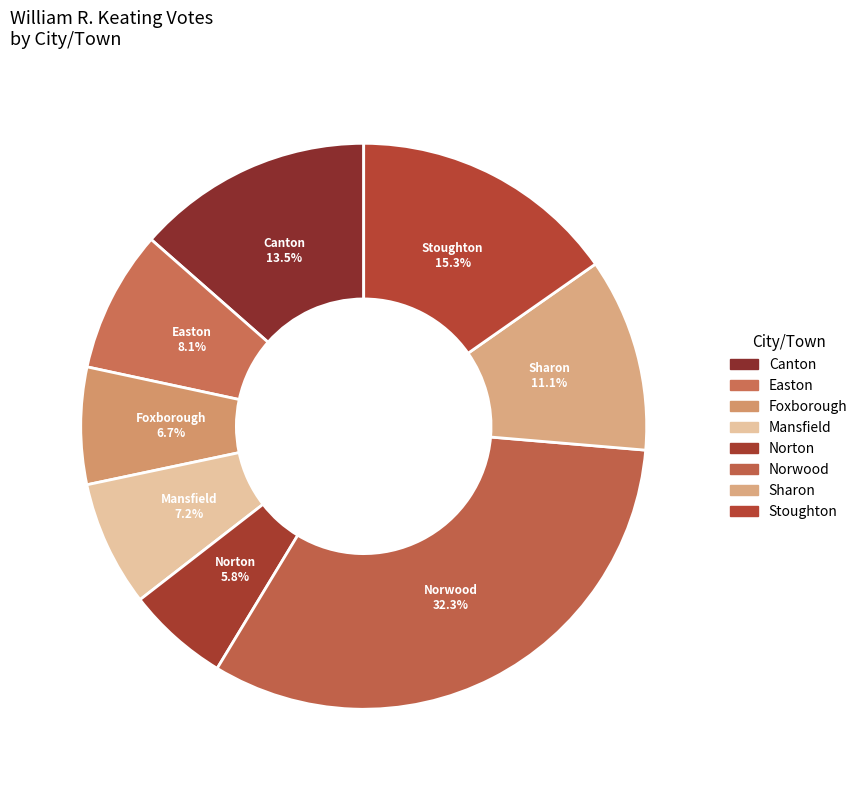

Is there any slice that represents more than half of the pie?

No